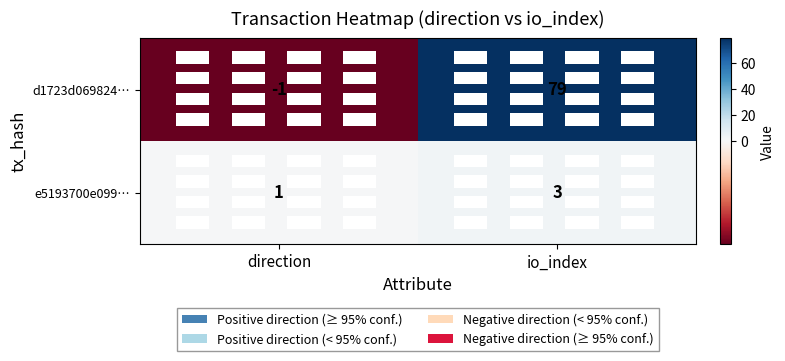

Which series changed the most between direction and io_index?

d1723d069824…